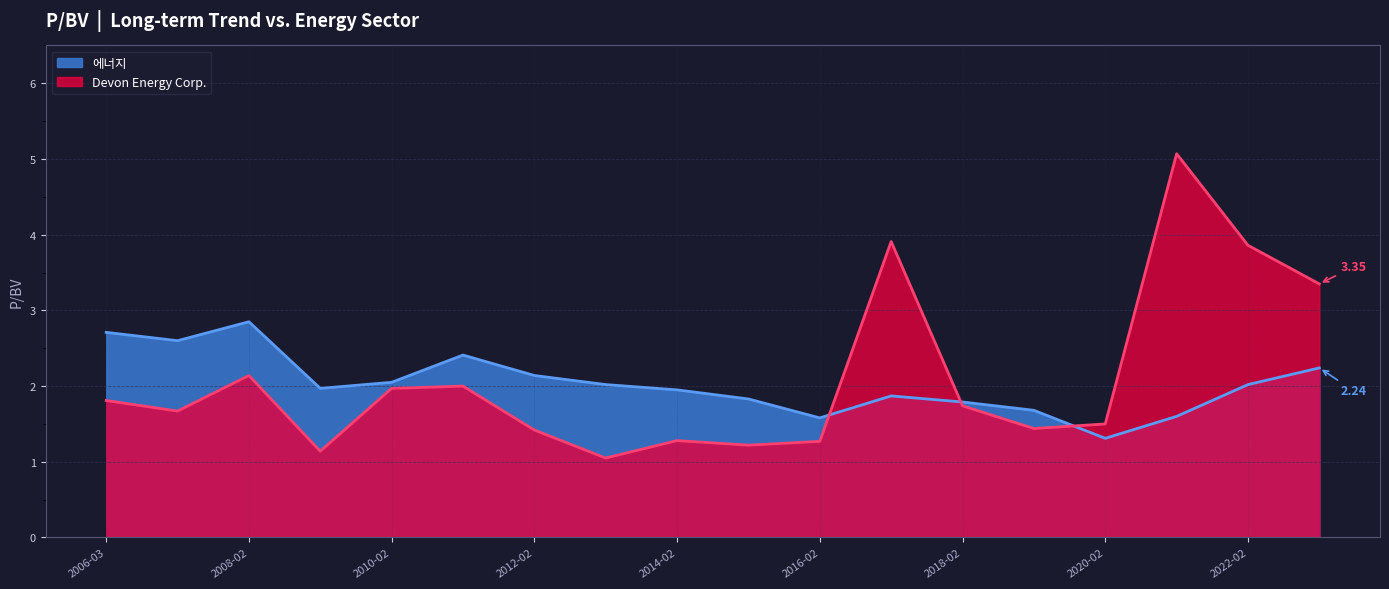

Rank the series at 2012-02 from highest to lowest value.

에너지, Devon Energy Corp.